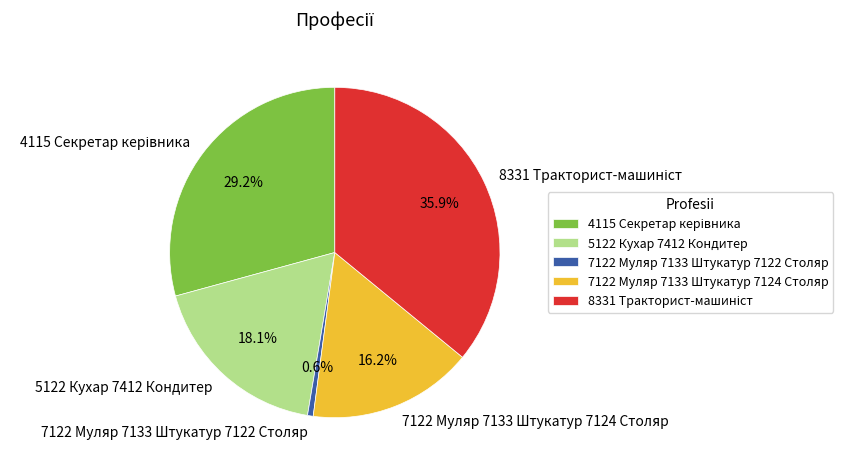

What is the ratio of the value at 5122 Кухар 7412 Кондитер to the value at 7122 Муляр 7133 Штукатур 7124 Столяр?

1.1